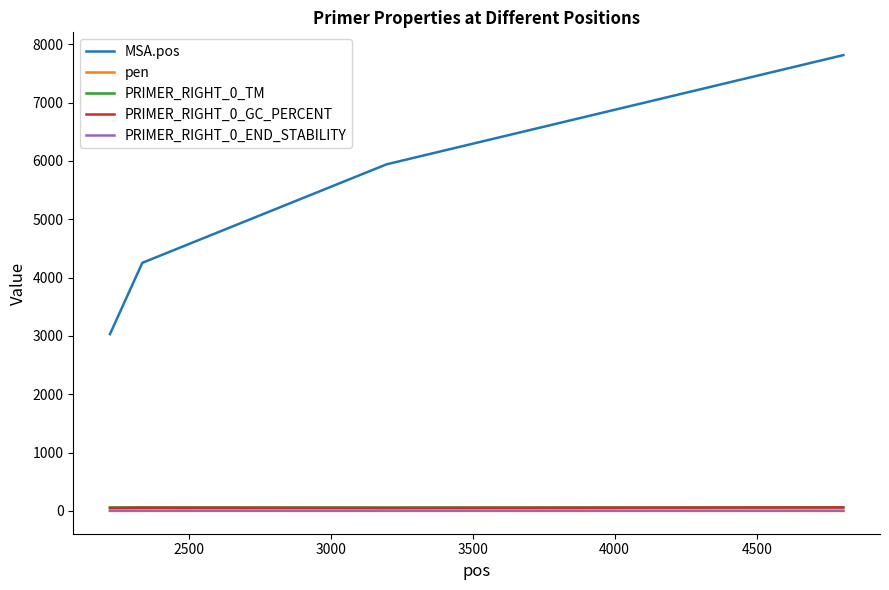

Which series has the largest total across all categories?

MSA.pos